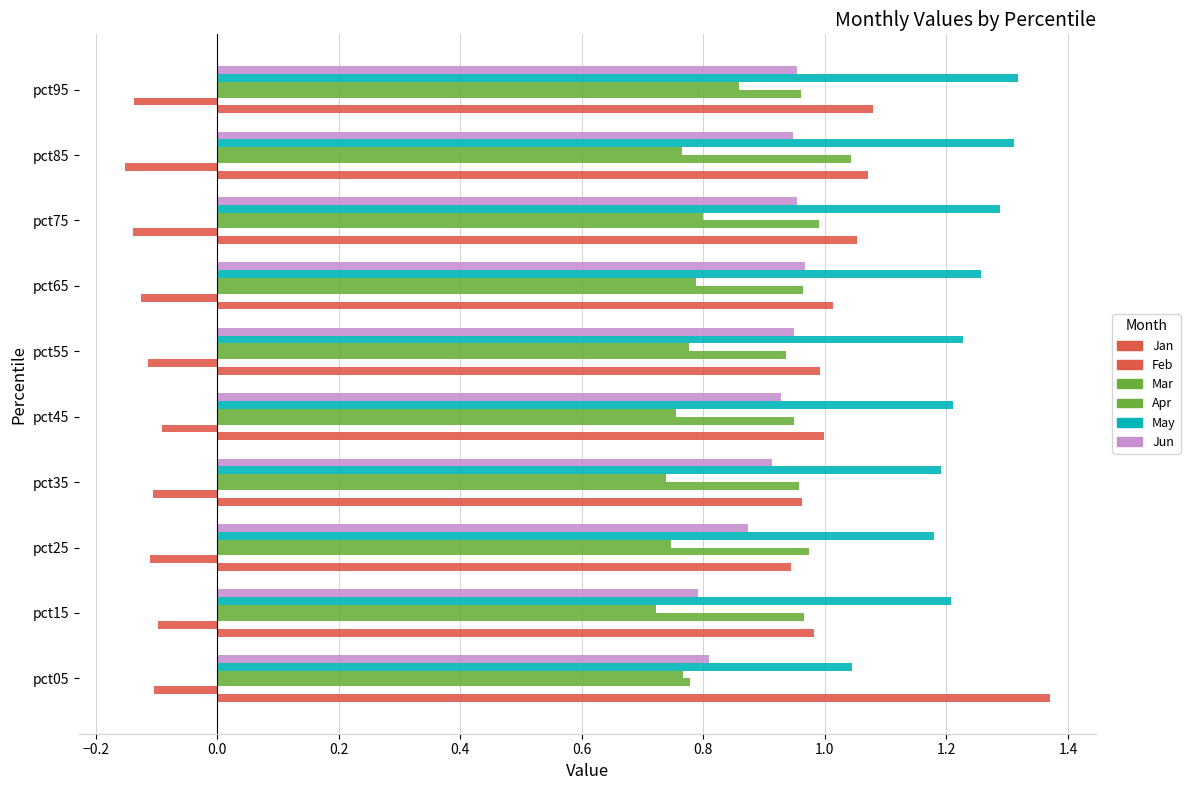

Reading left to right, list all the values displayed in this chart.

Jan: 1.4	1.0	0.9	1.0	1.0	1.0	1.0	1.1	1.1	1.1
Feb: -0.1	-0.1	-0.1	-0.1	-0.1	-0.1	-0.1	-0.1	-0.2	-0.1
Mar: 0.8	1.0	1.0	1.0	0.9	0.9	1.0	1.0	1.0	1.0
Apr: 0.8	0.7	0.7	0.7	0.8	0.8	0.8	0.8	0.8	0.9
May: 1.0	1.2	1.2	1.2	1.2	1.2	1.3	1.3	1.3	1.3
Jun: 0.8	0.8	0.9	0.9	0.9	0.9	1.0	1.0	0.9	1.0